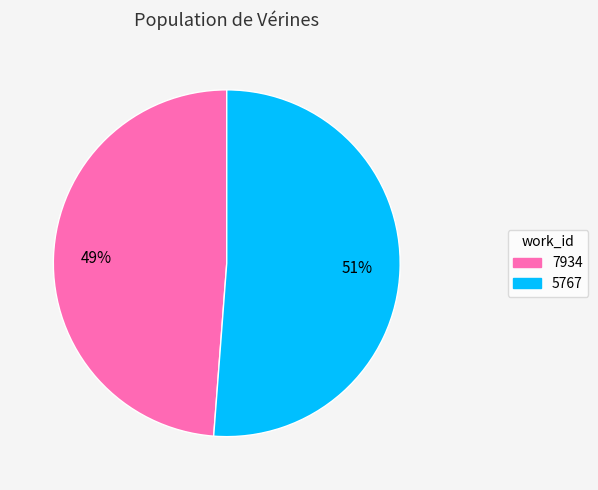

Does 5767 account for over 50% of the chart?

Yes